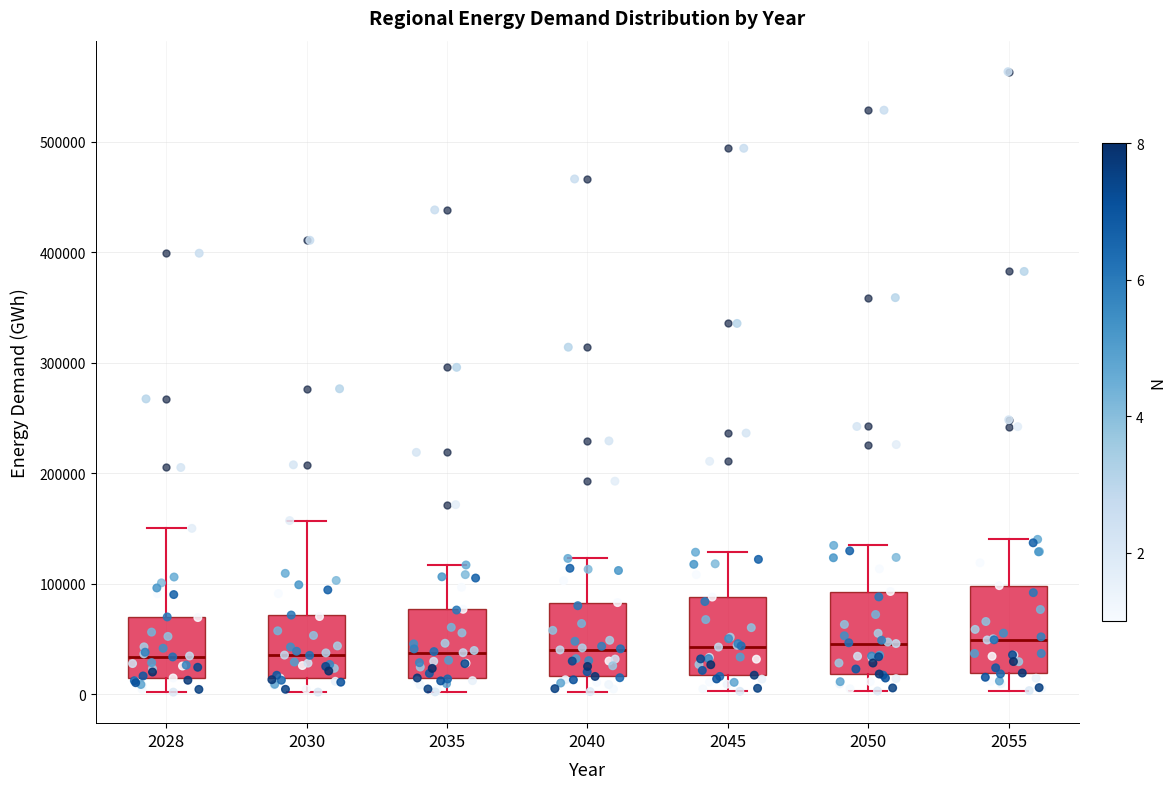

Reading left to right, read every box against the y-axis: the position of its median line, the range the box covers, and the ends of its whiskers. The values are not printed on the chart, so give them approximately, as read against the axis.

2028: median 30000, box 10000 to 70000, whiskers 0 to 150000
2030: median 40000, box 10000 to 70000, whiskers 0 to 160000
2035: median 40000, box 10000 to 80000, whiskers 0 to 120000
2040: median 40000, box 20000 to 80000, whiskers 0 to 120000
2045: median 40000, box 20000 to 90000, whiskers 0 to 130000
2050: median 50000, box 20000 to 90000, whiskers 0 to 130000
2055: median 50000, box 20000 to 100000, whiskers 0 to 140000